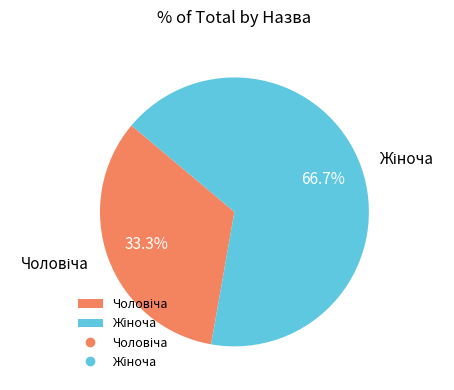

Is there any slice that represents more than half of the pie?

Yes